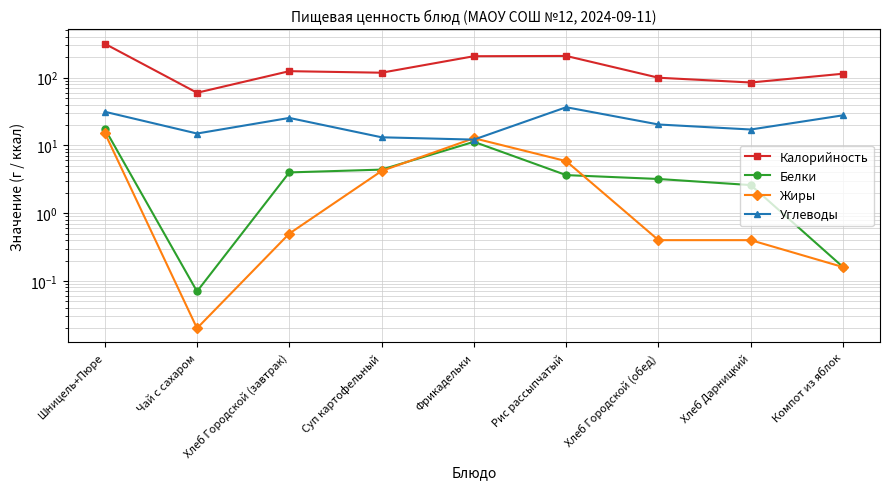

The value of Калорийность at Компот из яблок is 173.6. True or false?

False